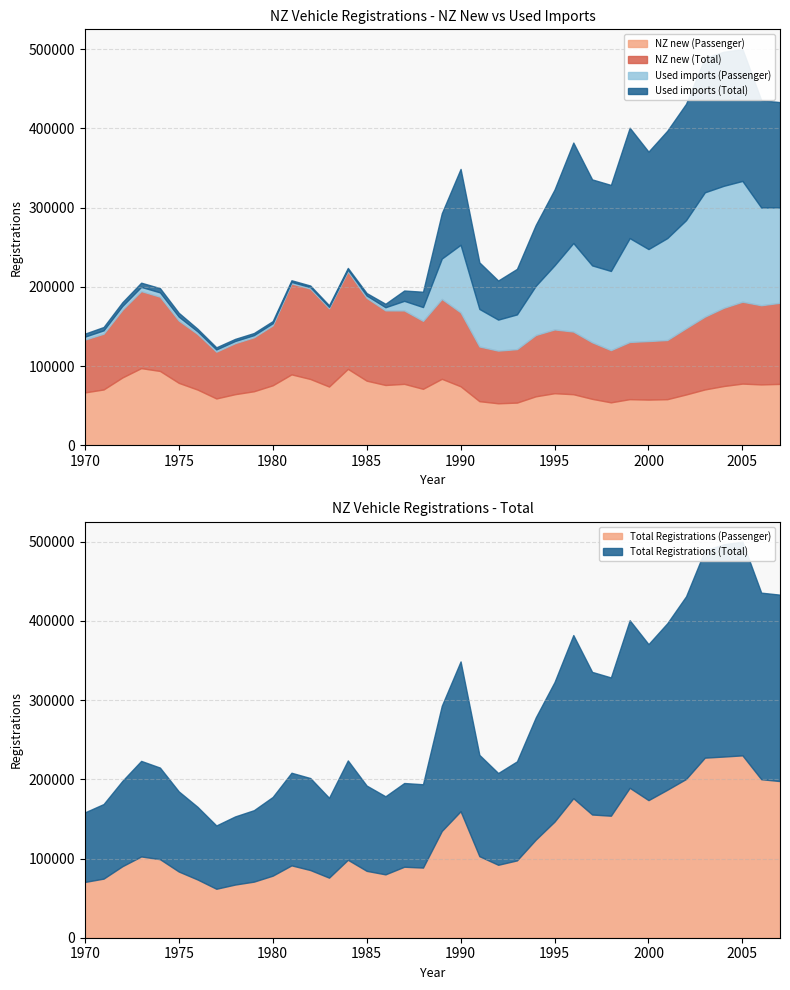

Reading right to left, list all the values displayed in this chart.

NZ new (Passenger): 2007=77454	2006=76804	2005=77825	2004=74755	2003=70453	2002=64086	2001=58162	2000=57618	1999=58195	1998=54154	1997=58558	1996=64414	1995=65680	1994=61765	1993=53822	1992=52964	1991=55615	1990=74422	1989=83862	1988=71218	1987=77499	1986=76075	1985=81516	1984=96418	1983=74085	1982=83667	1981=89466	1980=75671	1979=68159	1978=64468	1977=59074	1976=70251	1975=78750	1974=93801	1973=97346	1972=85544	1971=70416	1970=66688
NZ new (Total): 2007=102468	2006=99986	2005=103448	2004=98792	2003=91964	2002=83743	2001=74729	2000=73963	1999=72241	1998=65982	1997=71492	1996=79146	1995=80567	1994=77448	1993=67550	1992=66534	1991=69114	1990=93387	1989=100892	1988=85893	1987=92713	1986=94243	1985=104578	1984=123247	1983=98846	1982=114159	1981=114842	1980=75671	1979=68159	1978=64468	1977=59074	1976=70251	1975=78750	1974=93801	1973=97346	1972=85544	1971=70416	1970=66688
Used imports (Passenger): 2007=120382	2006=123390	2005=152488	2004=154042	2003=156972	2002=136418	2001=128693	2000=116124	1999=131118	1998=99937	1997=97041	1996=111769	1995=80976	1994=62088	1993=43841	1992=39146	1991=47351	1990=85324	1989=50966	1988=17371	1987=12129	1986=3946	1985=2918	1984=2019	1983=1766	1982=1812	1981=1907	1980=2701	1979=2682	1978=2681	1977=2750	1976=3276	1975=4863	1974=5416	1973=5290	1972=4758	1971=4230	1970=3738
Used imports (Total): 2007=132955	2006=135615	2005=166466	2004=169292	2003=169771	2002=146944	2001=135589	2000=123070	1999=139400	1998=108646	1997=108627	1996=126882	1995=95687	1994=76939	1993=57515	1992=49348	1991=58837	1990=95804	1989=57211	1988=19348	1987=13034	1986=4361	1985=3140	1984=2225	1983=2029	1982=2032	1981=2128	1980=2701	1979=2682	1978=2681	1977=2750	1976=3276	1975=4863	1974=5416	1973=5290	1972=4758	1971=4230	1970=3738
Total Registrations (Passenger): 2007=197836	2006=200194	2005=230313	2004=228797	2003=227425	2002=200504	2001=186855	2000=173742	1999=189313	1998=154091	1997=155599	1996=176183	1995=146656	1994=123853	1993=97663	1992=92110	1991=102966	1990=159746	1989=134828	1988=88589	1987=89628	1986=80021	1985=84434	1984=98437	1983=75851	1982=85479	1981=91373	1980=78372	1979=70841	1978=67149	1977=61824	1976=73527	1975=83613	1974=99217	1973=102636	1972=90302	1971=74646	1970=70426
Total Registrations (Total): 2007=235423	2006=235601	2005=269914	2004=268084	2003=261735	2002=230687	2001=210318	2000=197033	1999=211641	1998=174628	1997=180119	1996=206028	1995=176254	1994=154387	1993=125065	1992=115882	1991=127951	1990=189191	1989=158103	1988=105241	1987=105747	1986=98604	1985=107718	1984=125472	1983=100875	1982=116191	1981=116970	1980=99403	1979=90218	1978=86050	1977=79948	1976=91769	1975=101211	1974=115653	1973=120686	1972=107783	1971=94169	1970=87828